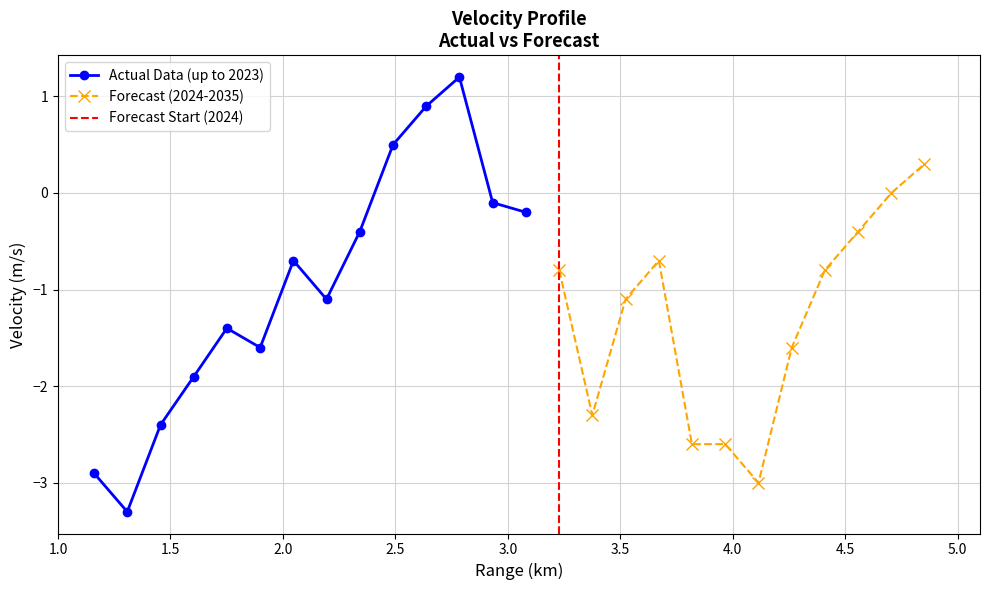

What is the value of the 13th point from the left?

-0.1